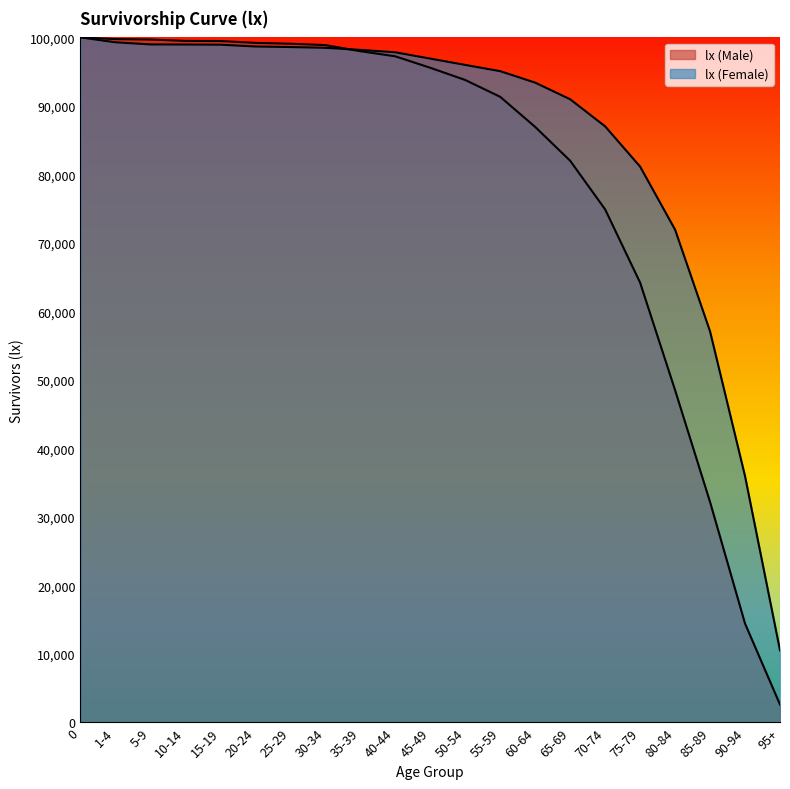

True or false: lx (Male) has more than 1 points higher than both neighbors.

False